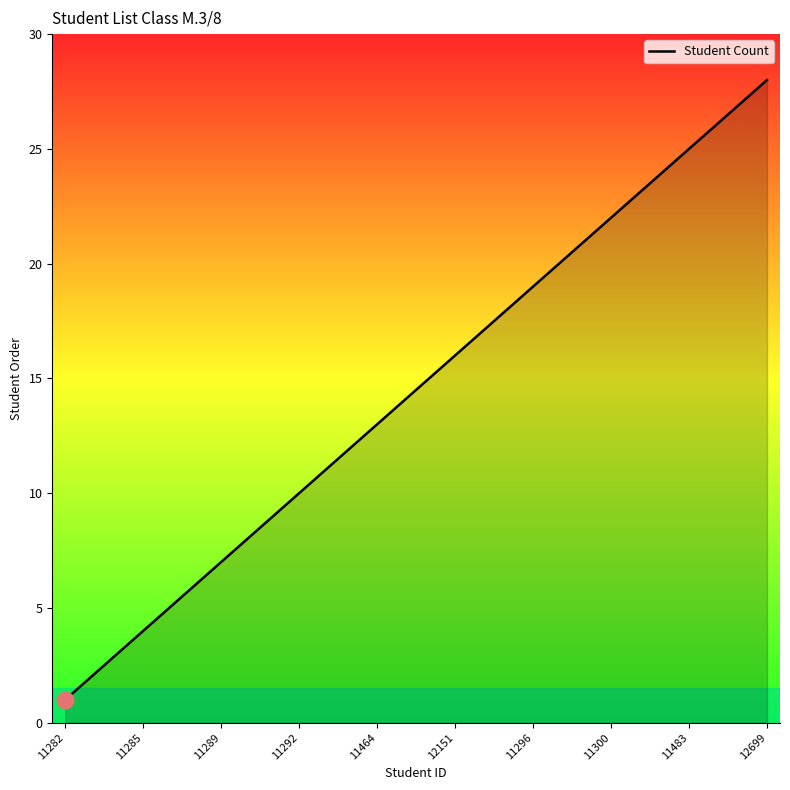

What is the maximum value shown in the chart?

28